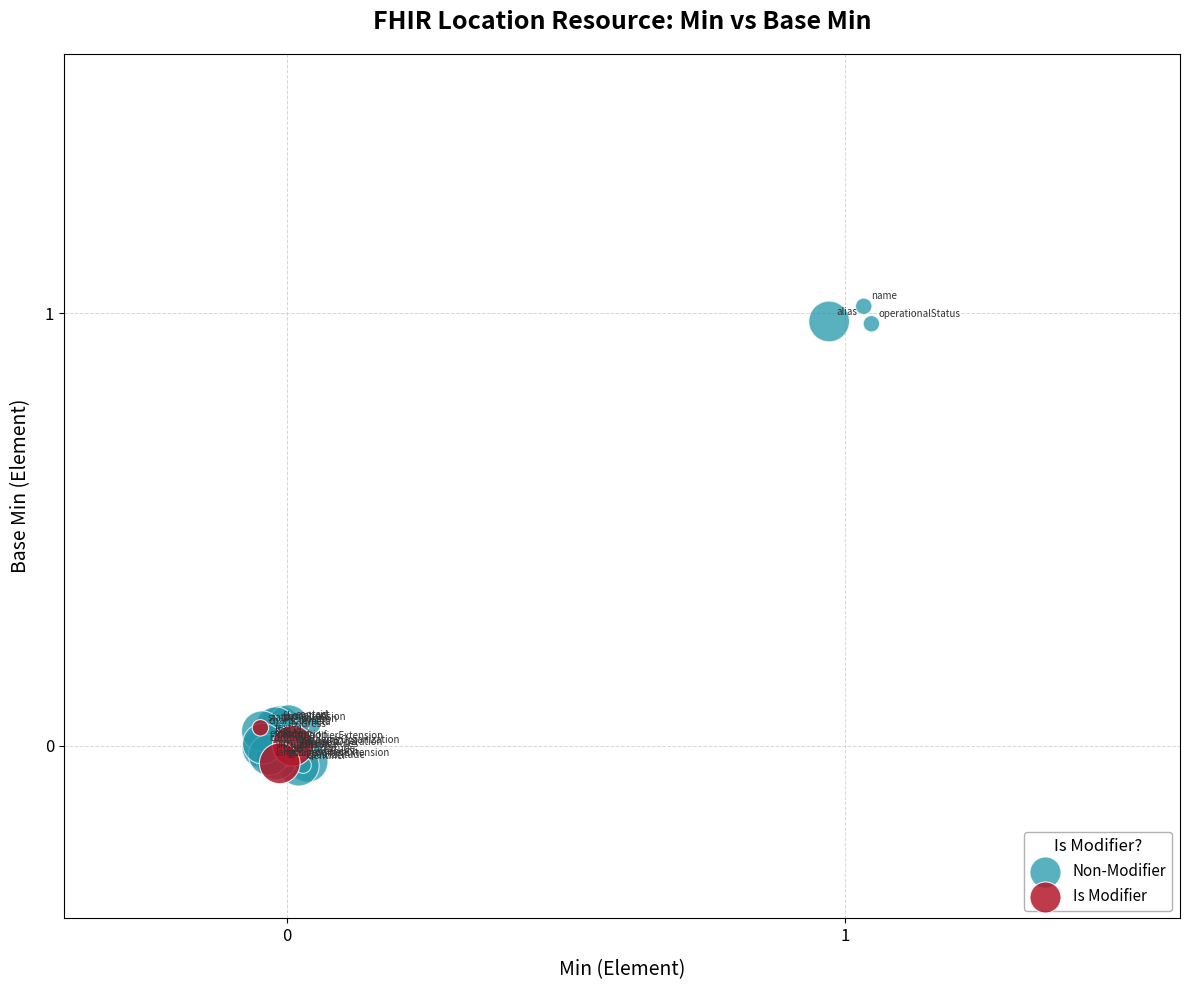

Which series has the widest spread of Y values?

Non-Modifier